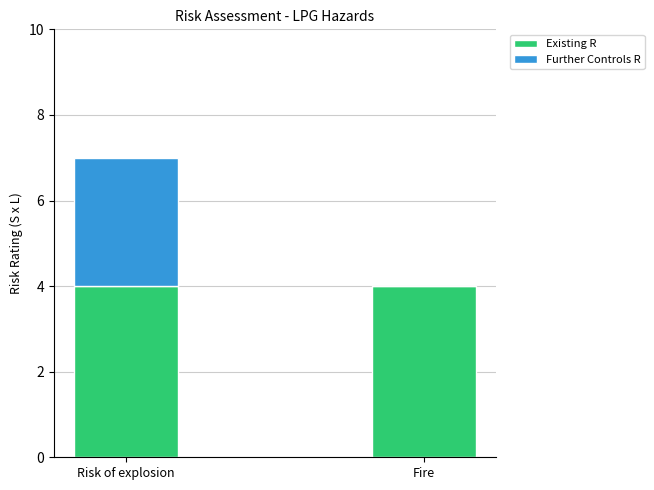

Read the Existing R value at Risk of explosion.

4